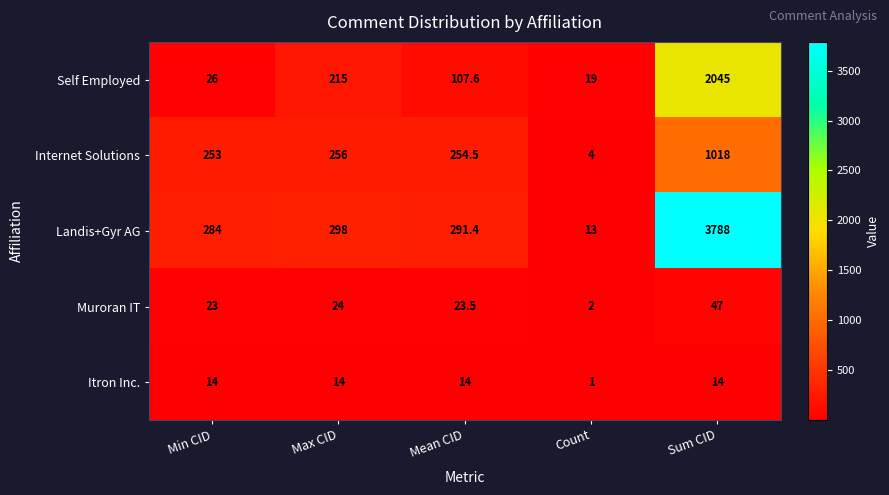

What is the sum of the Landis+Gyr AG values at Max CID and Sum CID?

4086.0